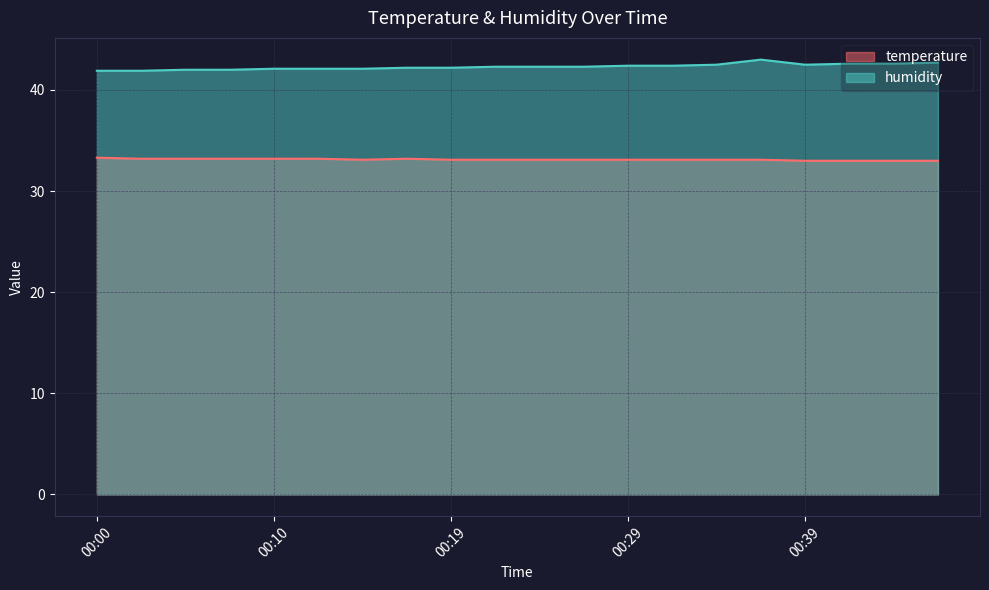

True or false: humidity and temperature cross at least once.

False